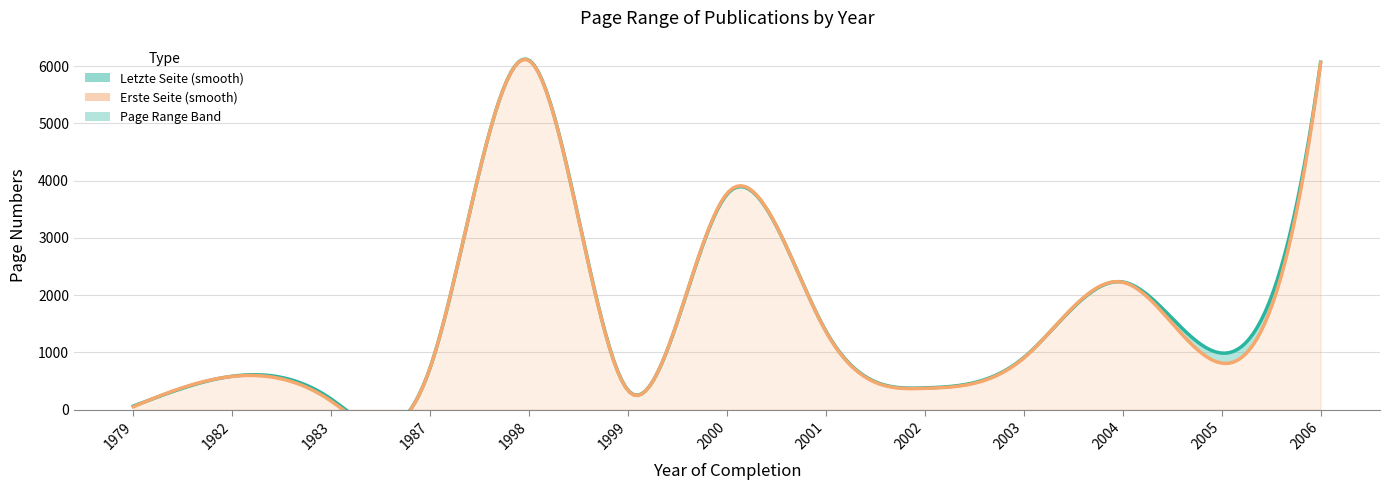

What is the greatest value displayed?

6103